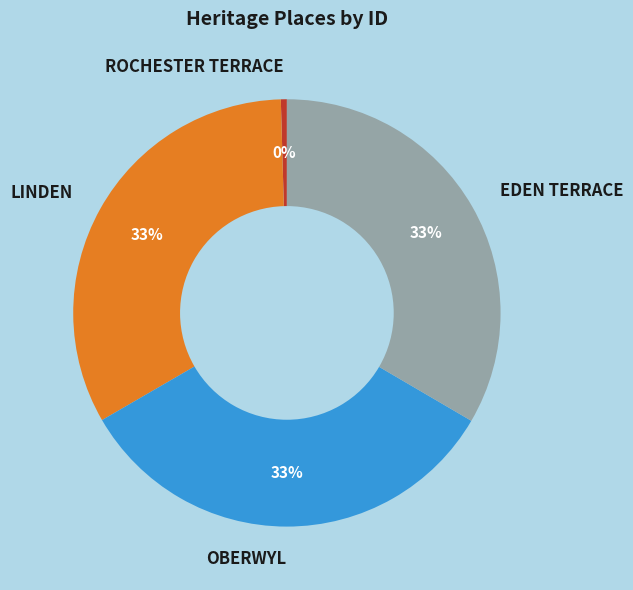

To the nearest percent, what portion does LINDEN represent?

33%